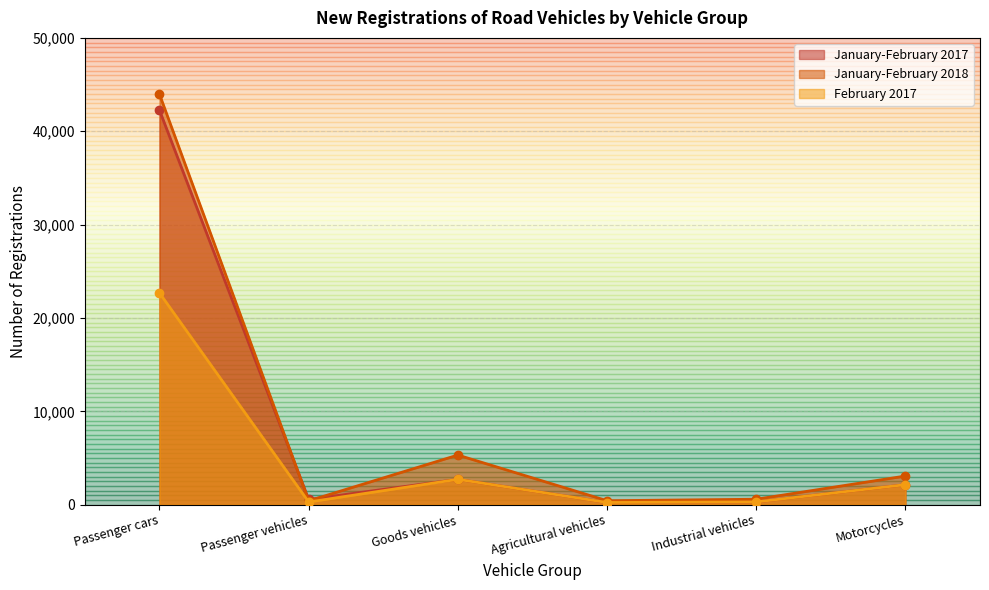

True or false: February 2017 has more than 0 points higher than both neighbors.

True